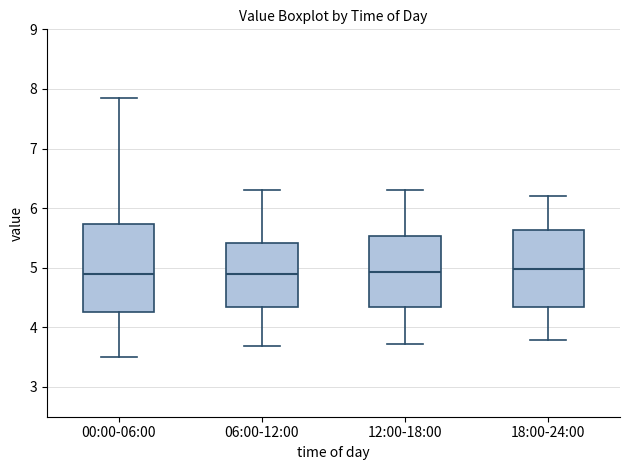

Comparing the boxes themselves (not the whiskers), which one is the tallest?

00:00-06:00